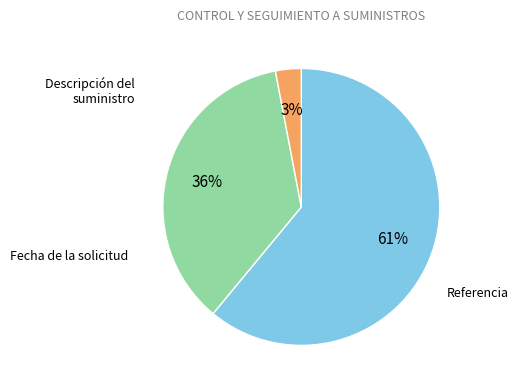

Is there a majority slice in this chart?

Yes